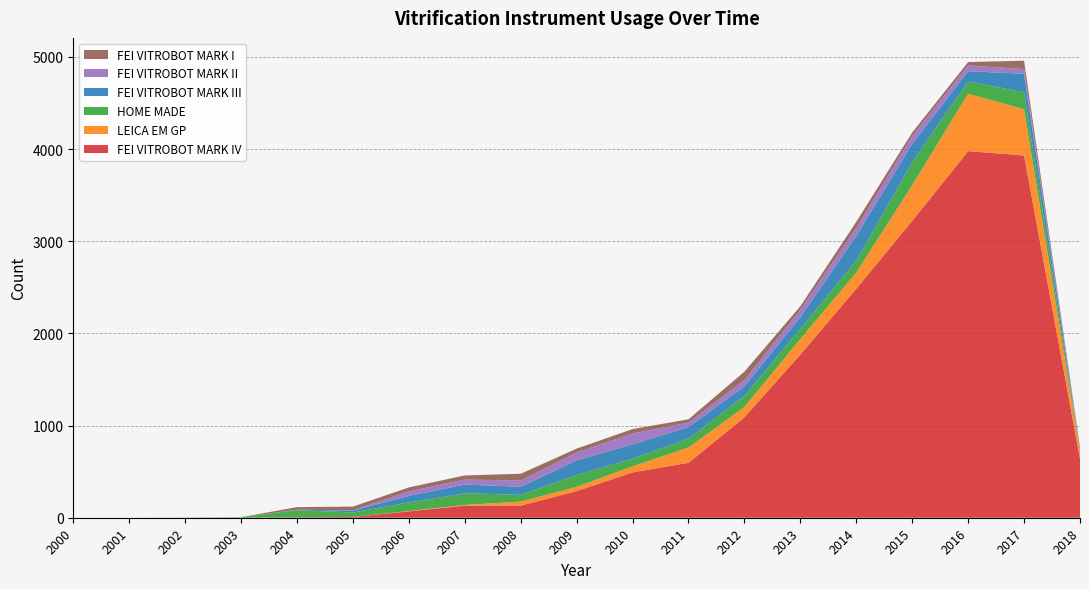

Reading left to right, extract all data points from this chart.

FEI VITROBOT MARK IV: 2000=0	2001=0	2002=0	2003=0	2004=4	2005=9	2006=69	2007=131	2008=131	2009=289	2010=492	2011=596	2012=1090	2013=1771	2014=2485	2015=3222	2016=3978	2017=3931	2018=639
LEICA EM GP: 2000=0	2001=0	2002=0	2003=0	2004=0	2005=0	2006=4	2007=8	2008=44	2009=46	2010=66	2011=166	2012=112	2013=169	2014=176	2015=387	2016=623	2017=502	2018=81
HOME MADE: 2000=0	2001=0	2002=2	2003=6	2004=78	2005=48	2006=93	2007=126	2008=73	2009=128	2010=83	2011=96	2012=121	2013=111	2014=128	2015=250	2016=133	2017=185	2018=15
FEI VITROBOT MARK III: 2000=0	2001=0	2002=0	2003=0	2004=5	2005=21	2006=71	2007=95	2008=88	2009=160	2010=156	2011=126	2012=103	2013=125	2014=269	2015=197	2016=111	2017=200	2018=13
FEI VITROBOT MARK II: 2000=0	2001=0	2002=0	2003=0	2004=0	2005=2	2006=49	2007=54	2008=67	2009=85	2010=117	2011=48	2012=68	2013=81	2014=86	2015=86	2016=63	2017=51	2018=9
FEI VITROBOT MARK I: 2000=0	2001=0	2002=0	2003=0	2004=28	2005=41	2006=43	2007=45	2008=74	2009=42	2010=48	2011=36	2012=91	2013=38	2014=67	2015=38	2016=37	2017=90	2018=8